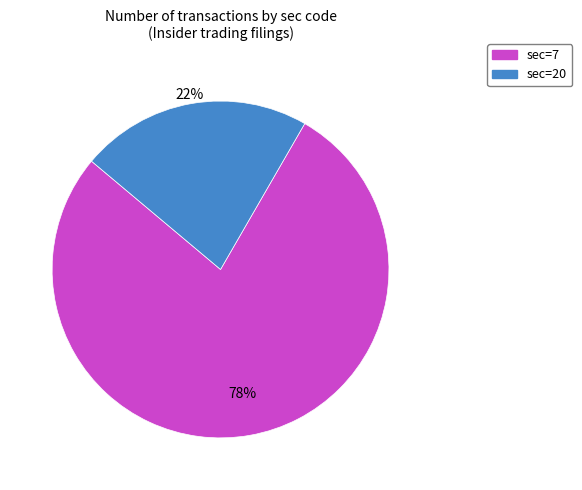

Rank the categories by value from lowest to highest.

sec=20, sec=7